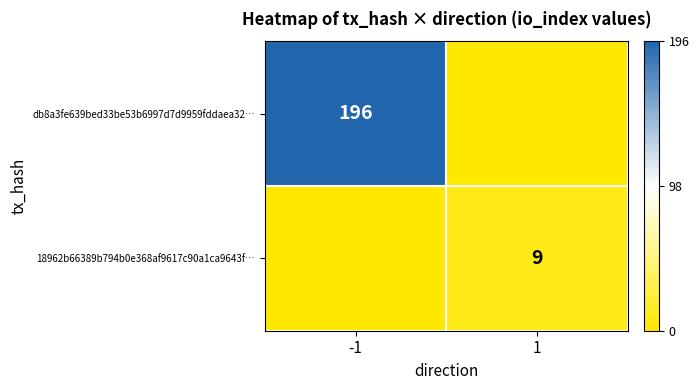

Is it true that db8a3fe639bed33be53b6997d7d9959fddaea32… equals 196 at -1?

True